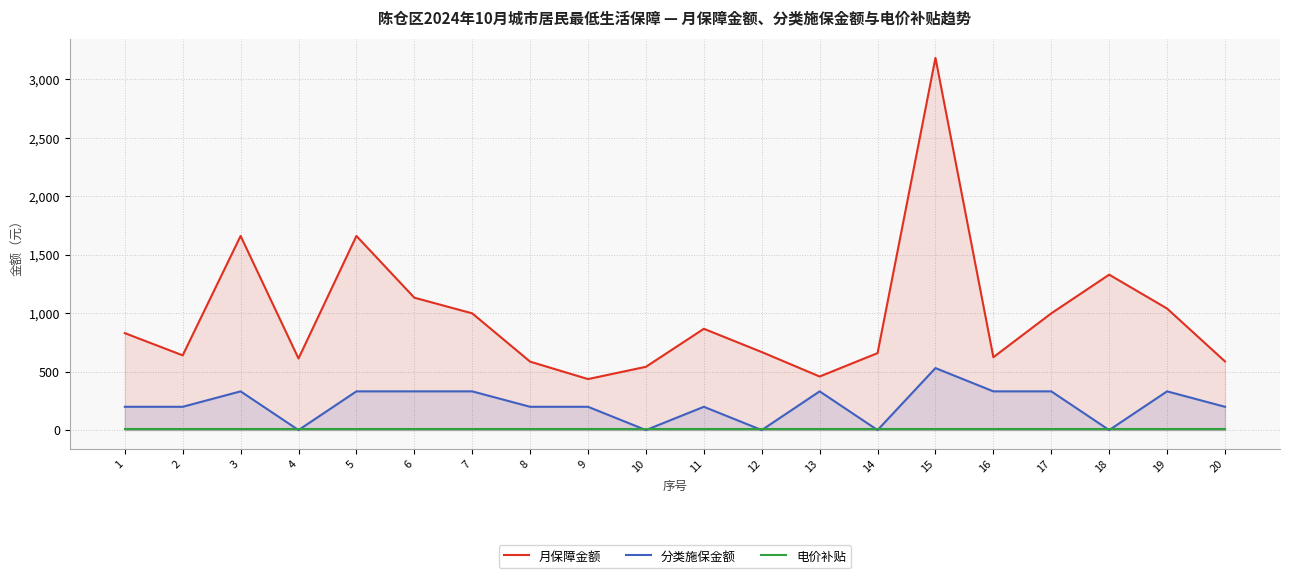

True or false: 月保障金额 and 分类施保金额 intersect in this chart.

False